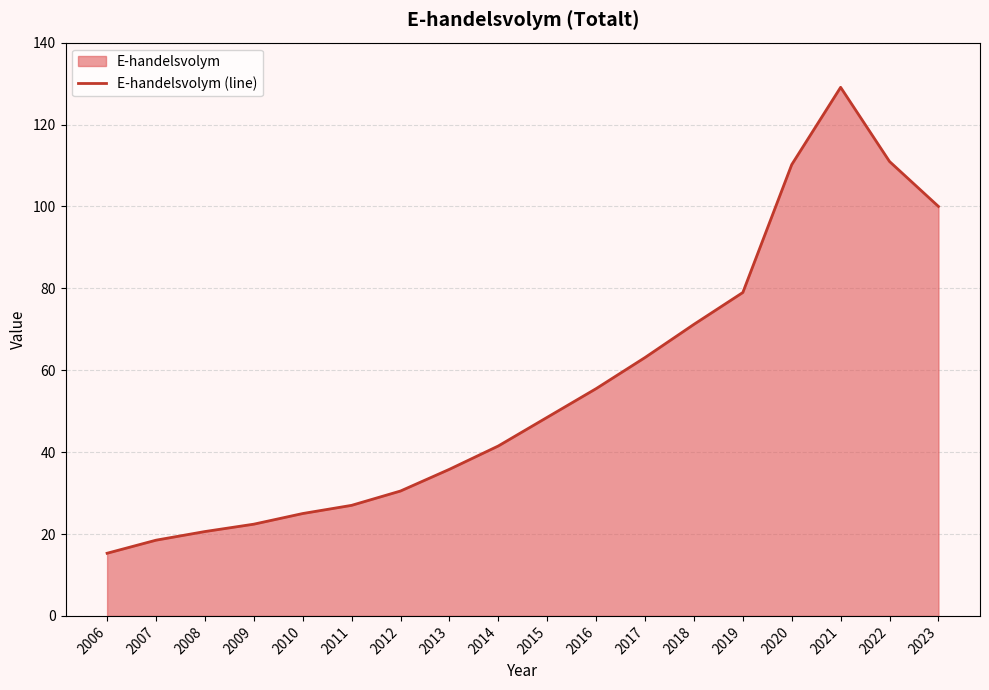

What is the difference between the maximum and minimum values?

113.8